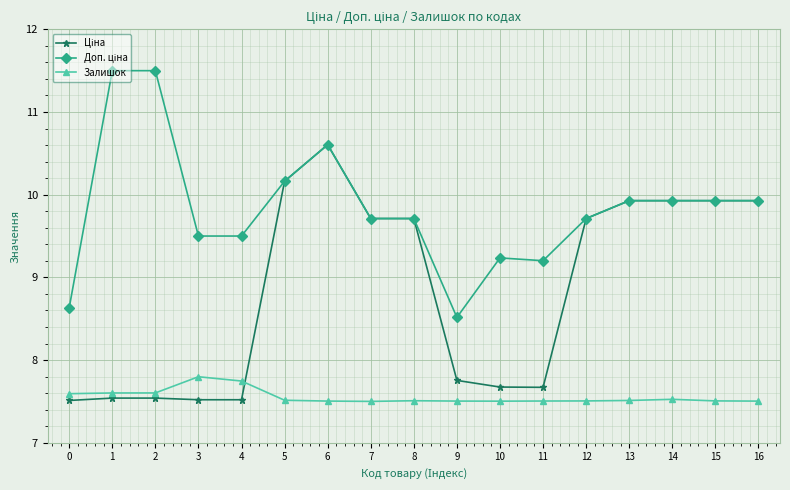

At how many categories does at least one series exceed 7?

17